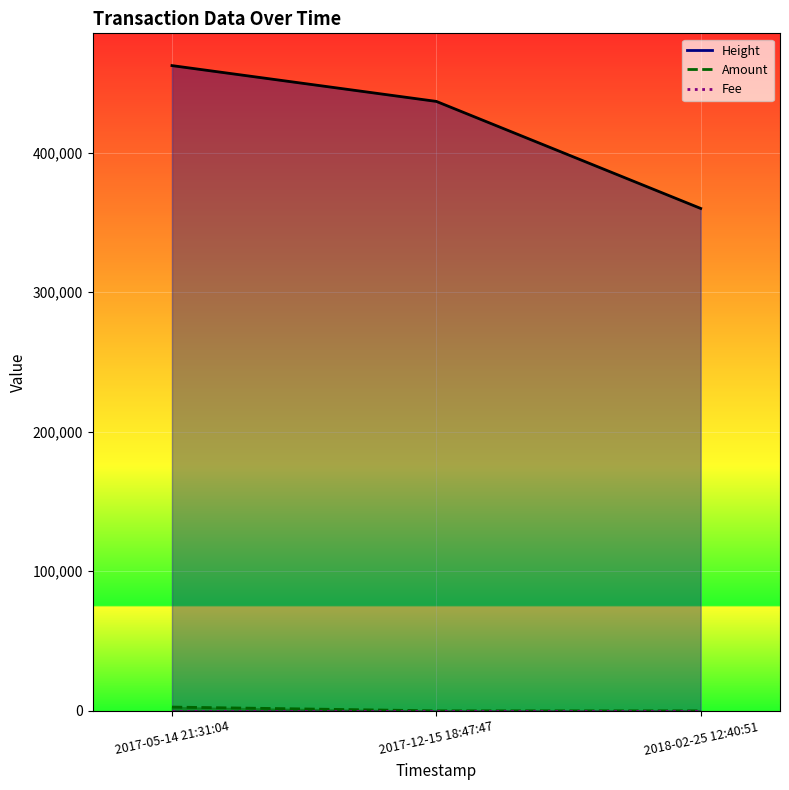

Which series has the largest range (max minus min)?

Height